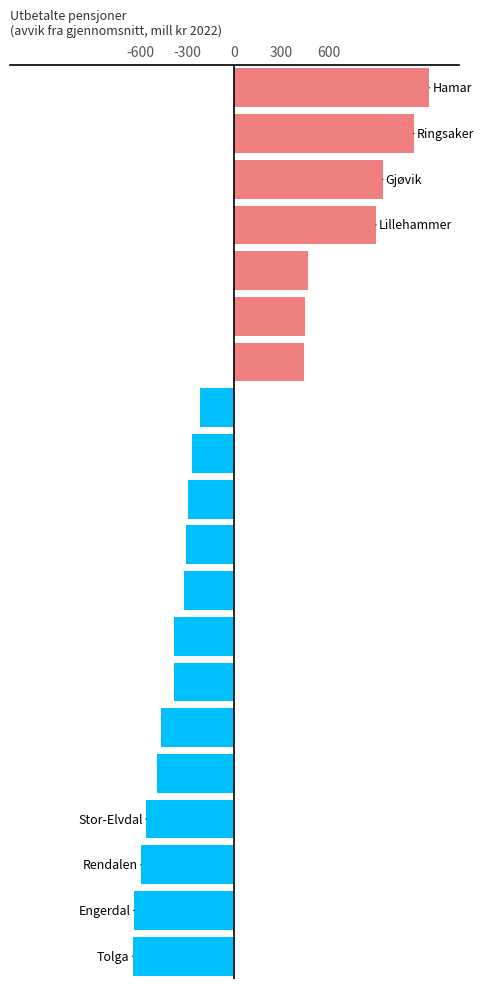

What is the value of the 18th bar from the top?

-593.1